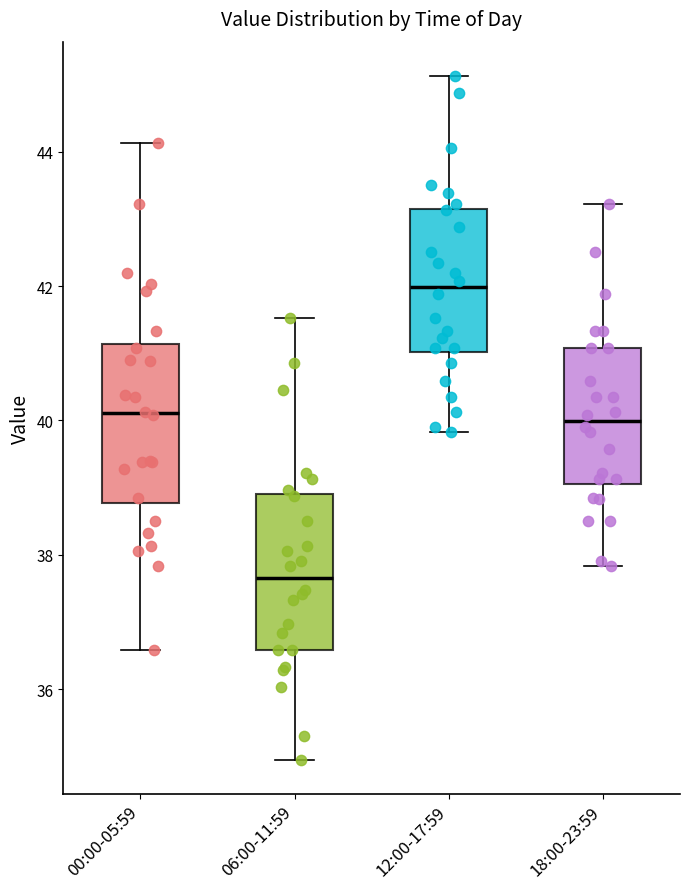

Where does the median line of the box for 12:00-17:59 sit on the y-axis? The values are not printed on the chart, so give them approximately, as read against the axis.

42.0